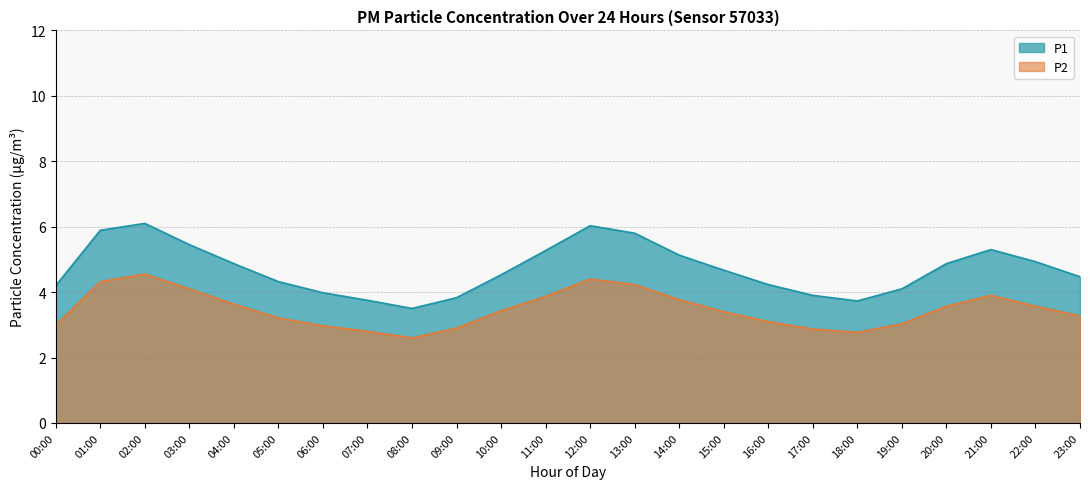

What is the sum of all P2 values?

83.2